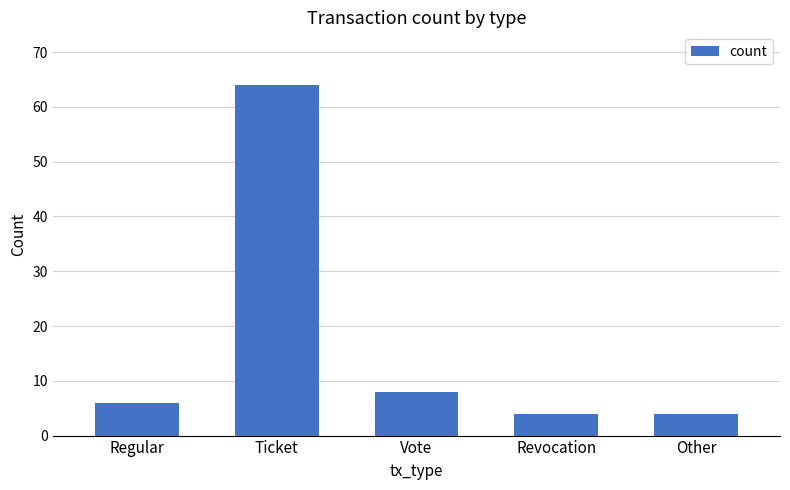

Is it true that the value at Vote is 8?

True